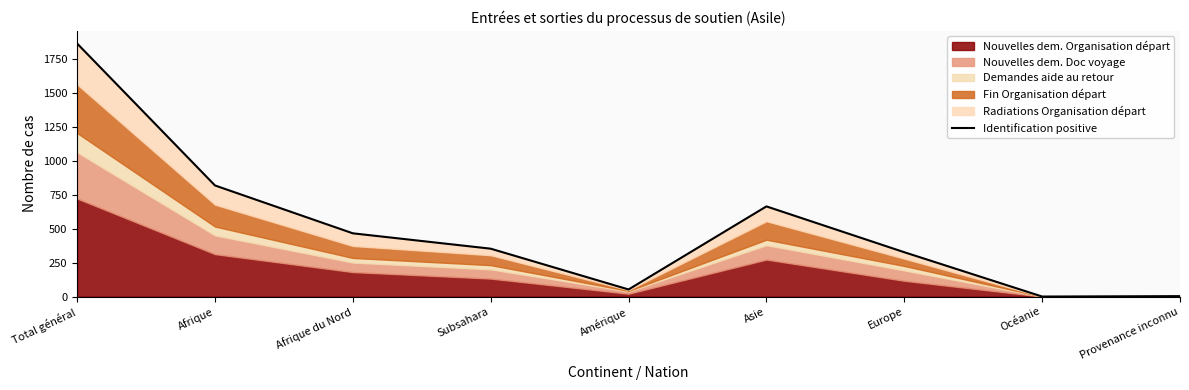

What is the change in value from Amérique to Europe?

+274